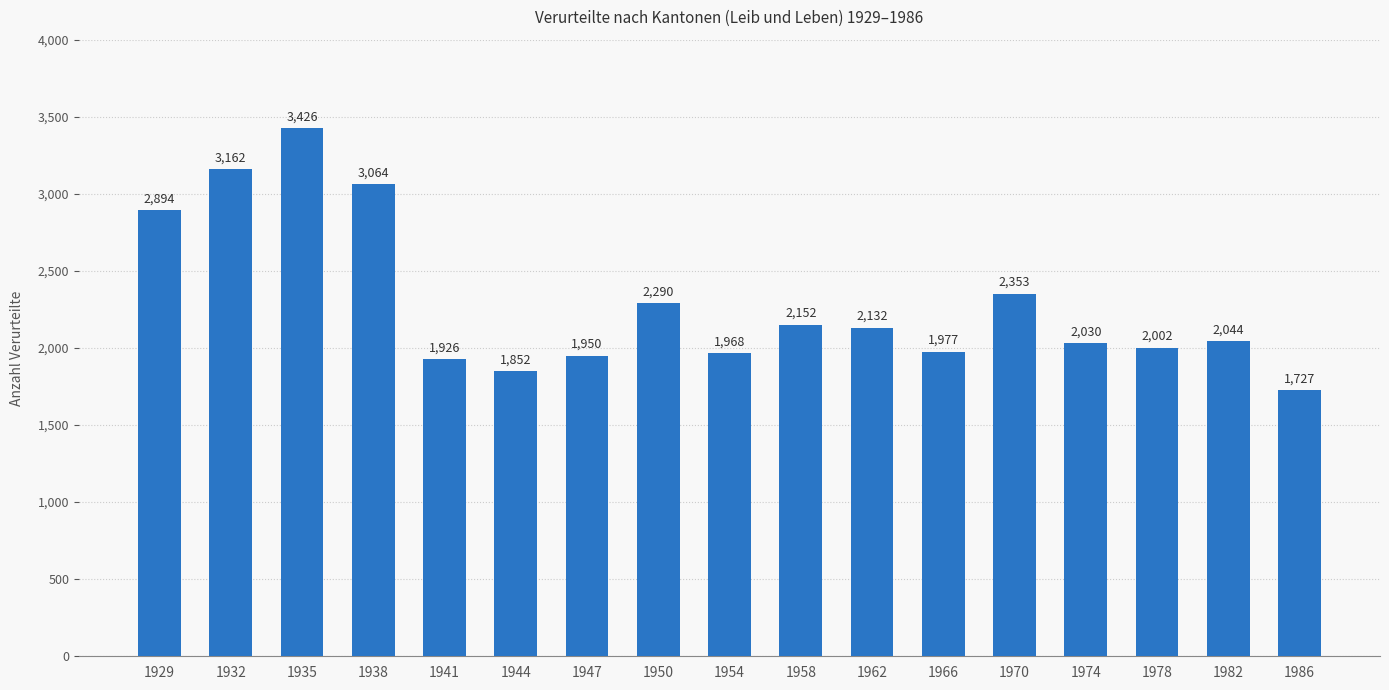

Reading left to right, extract all data points from this chart.

1929=2894	1932=3162	1935=3426	1938=3064	1941=1926	1944=1852	1947=1950	1950=2290	1954=1968	1958=2152	1962=2132	1966=1977	1970=2353	1974=2030	1978=2002	1982=2044	1986=1727